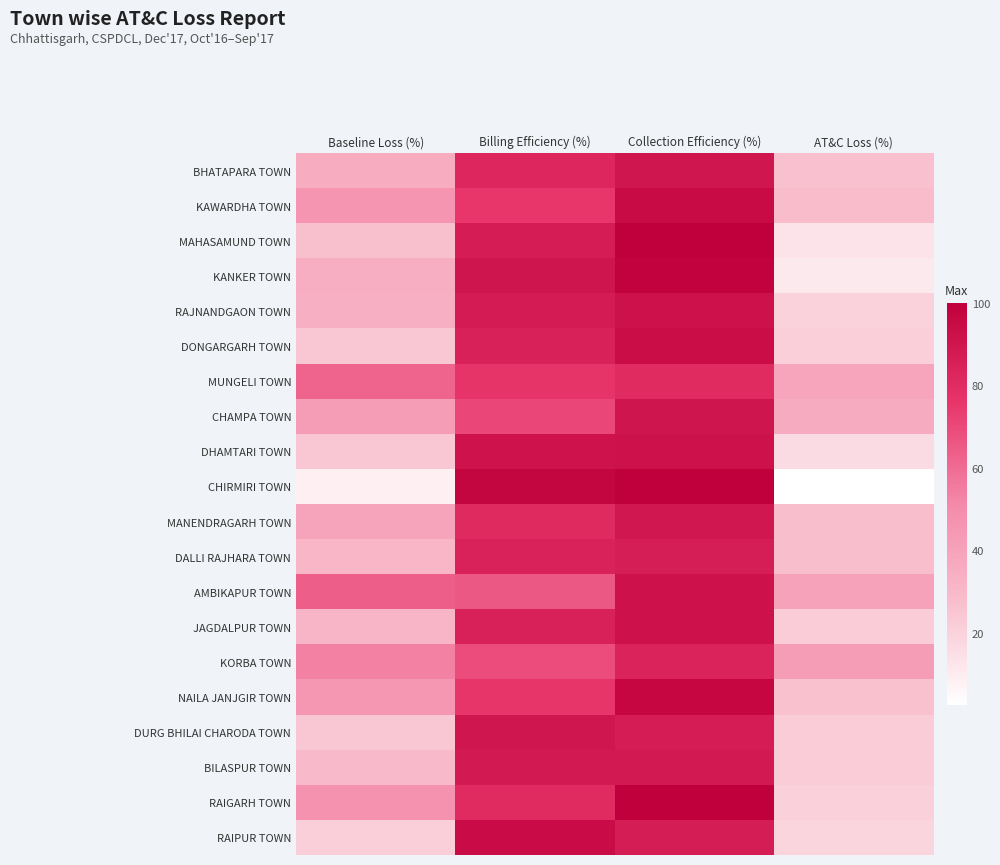

Which has a higher value, Billing Efficiency (%) or AT&C Loss (%)?

Billing Efficiency (%)